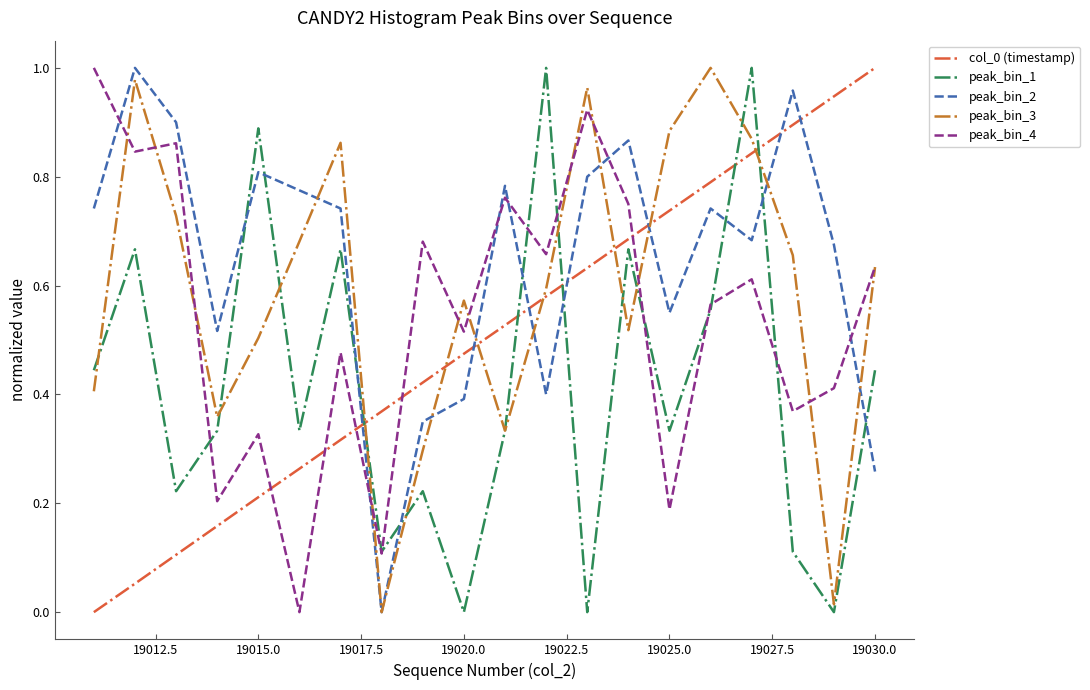

Which series has the largest total across all categories?

peak_bin_2